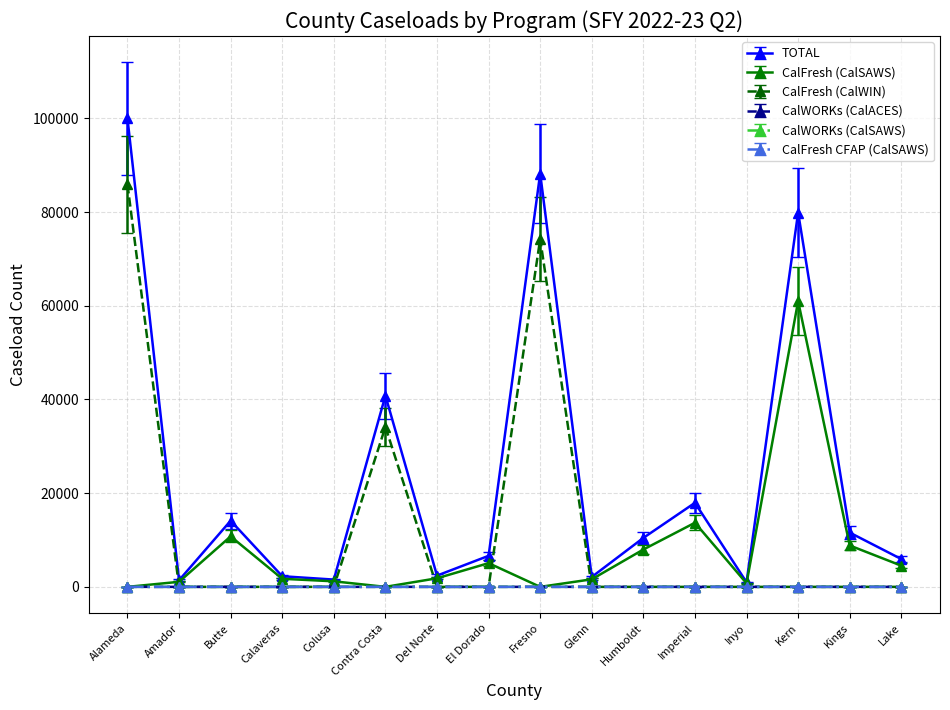

Is this an area chart (filled region under the line)?

No